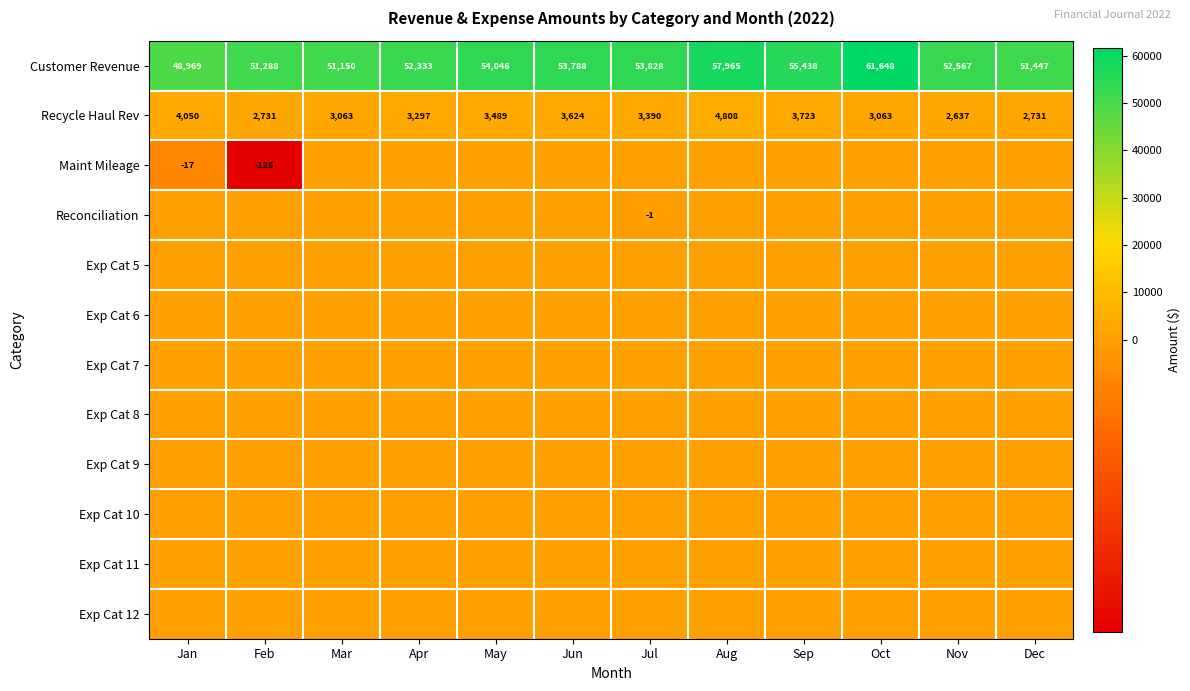

Where does the Recycle Haul Rev series first go above 3390?

Jan